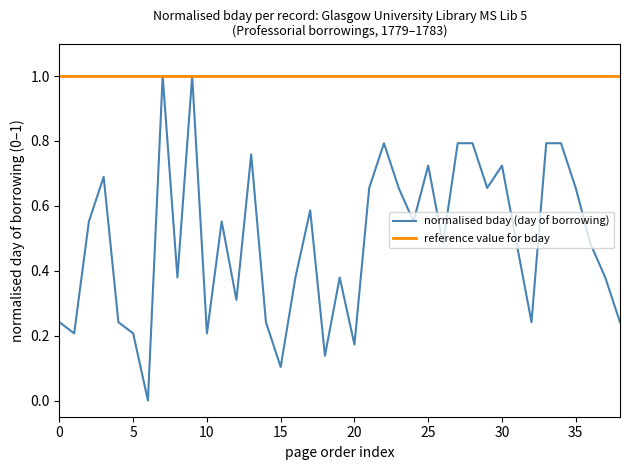

Rank the series by their average value, from highest to lowest.

reference value for bday, normalised bday (day of borrowing)